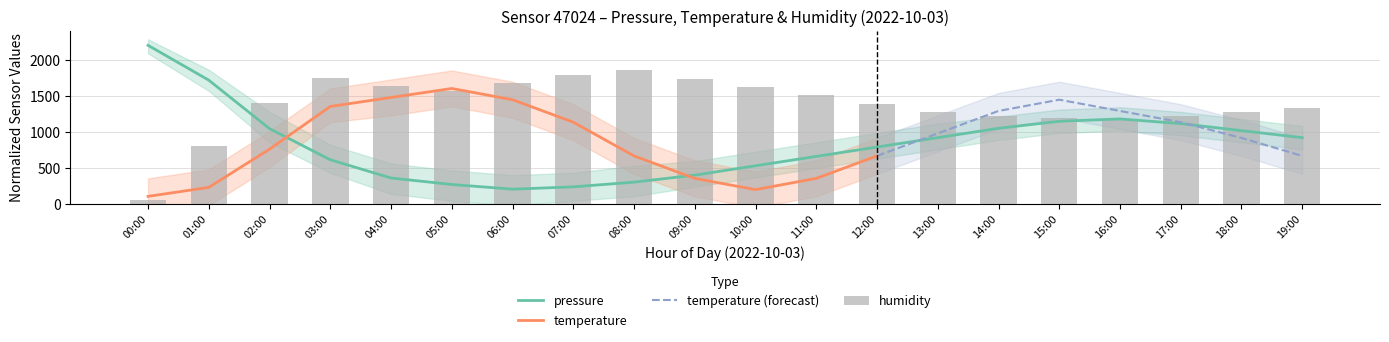

At how many categories does at least one series exceed 581?

20